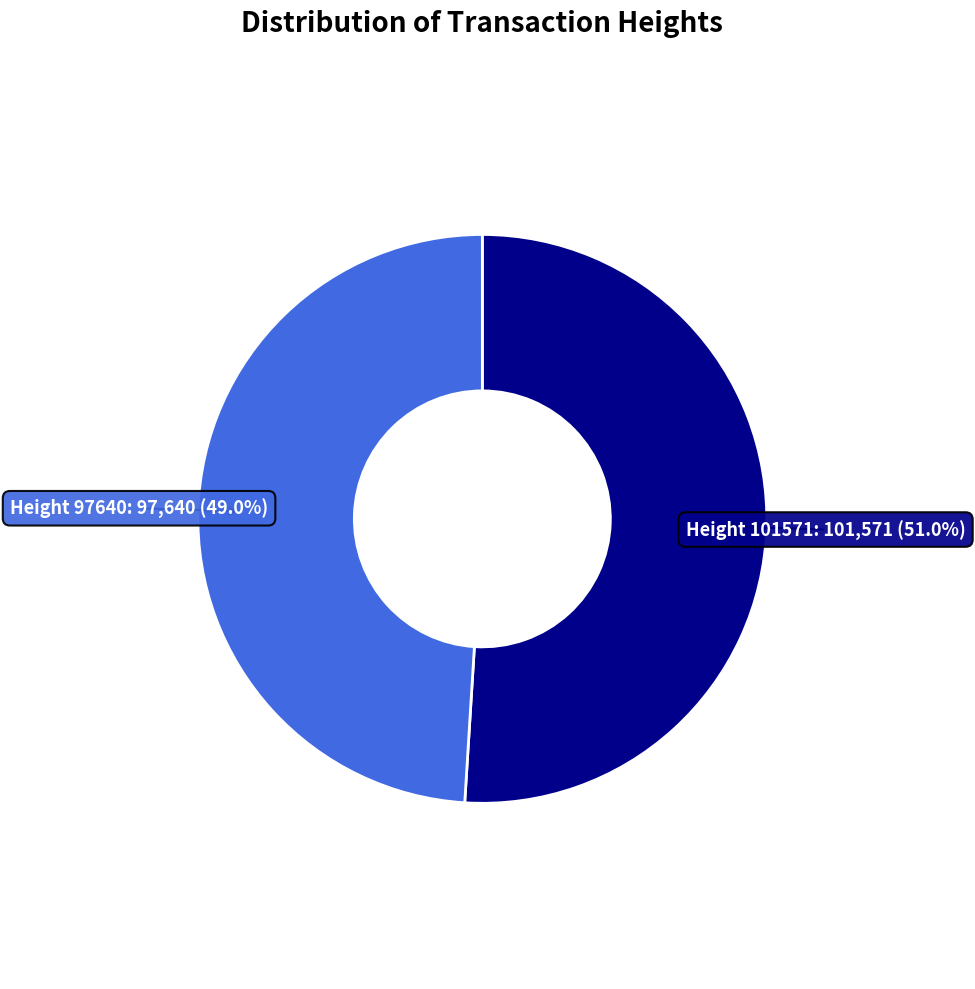

Does any single category account for the majority?

Yes